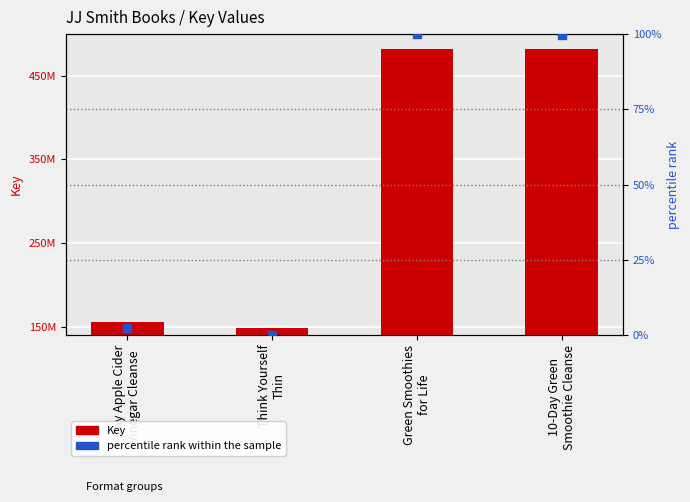

At how many categories does at least one series exceed 74488364?

4